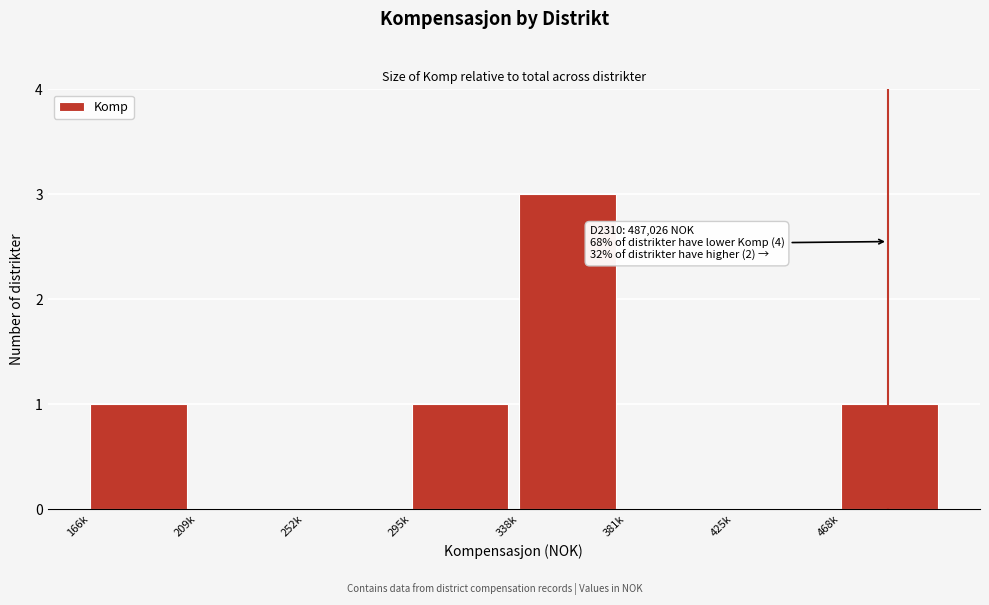

Reading left to right, list all the values displayed in this chart.

166k=1	209k=0	252k=0	295k=1	338k=3	381k=0	425k=0	468k=1